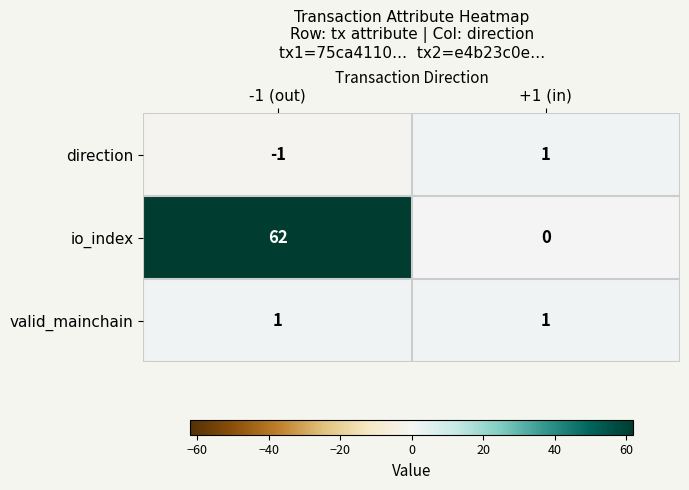

At which category is the sum across all series the highest?

-1 (out)